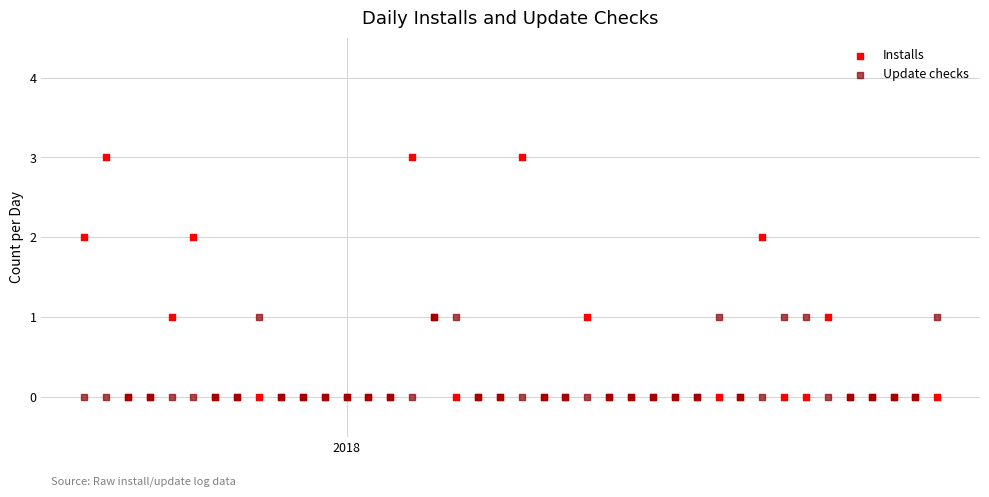

What are all the series names shown in the legend?

Installs, Update checks